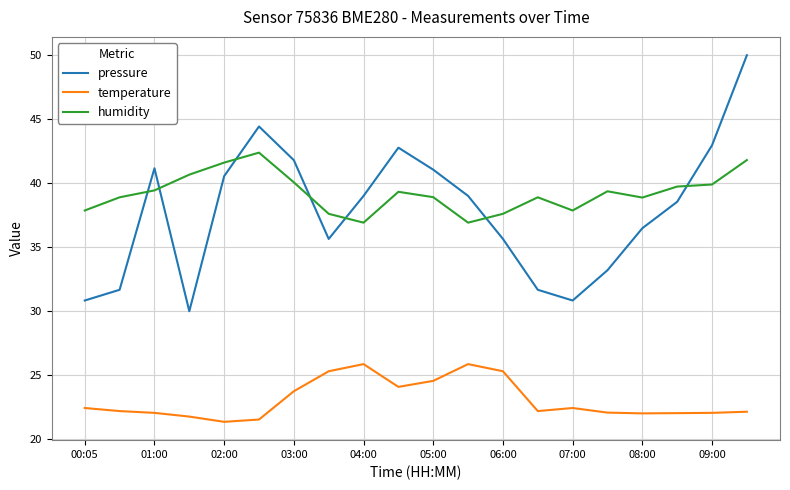

Which series has the widest spread of values?

pressure